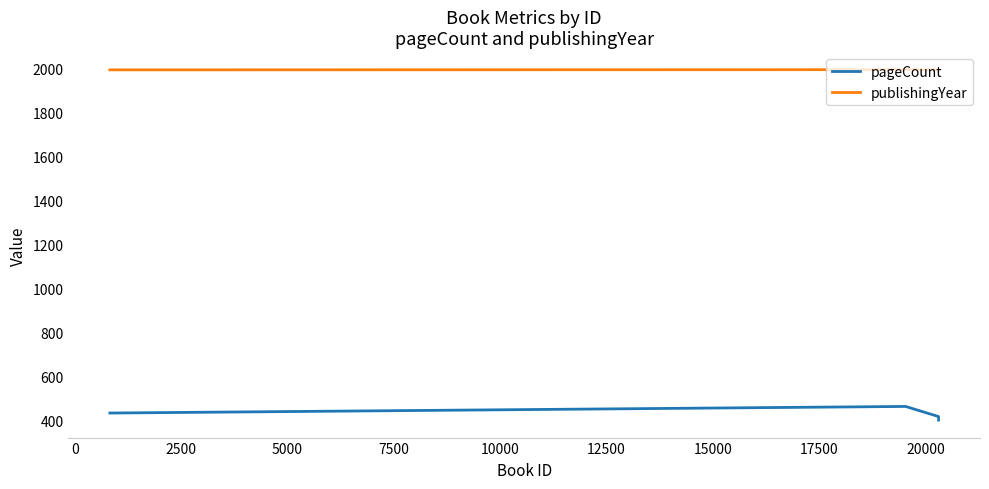

True or false: pageCount has more than 2 points higher than both neighbors.

False